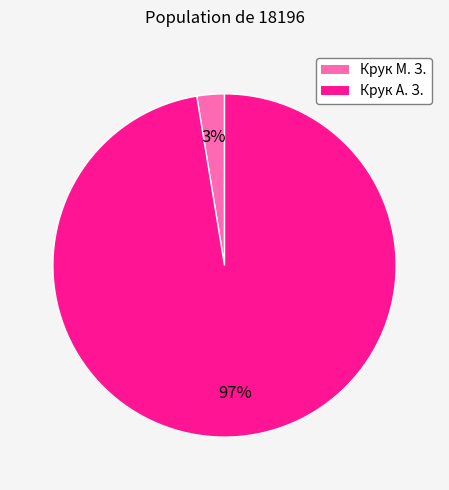

What is the smallest slice in the pie chart?

Крук М. З.